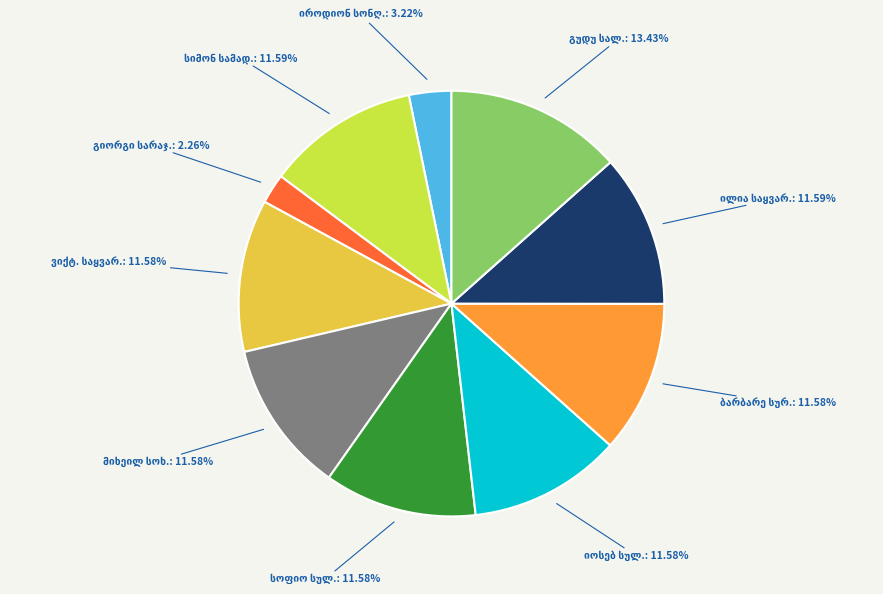

Is there a majority slice in this chart?

No